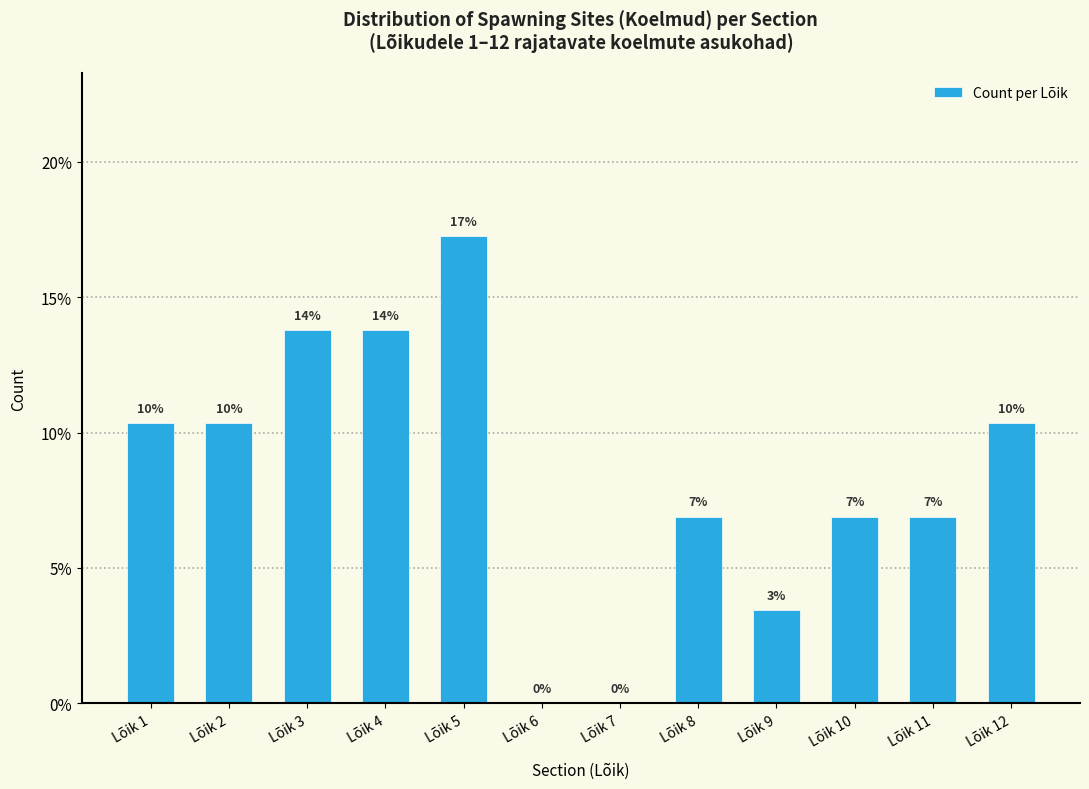

Are the bars horizontal?

No